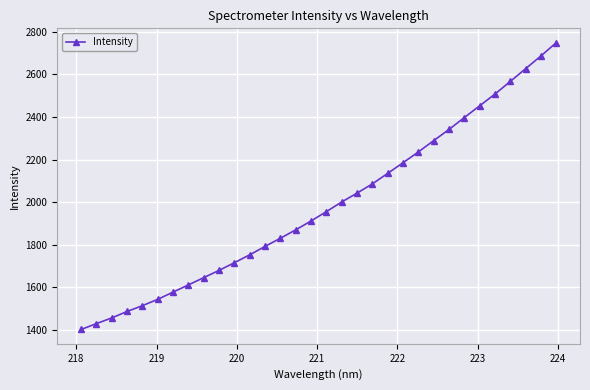

What is the sum of all values?

63491.3